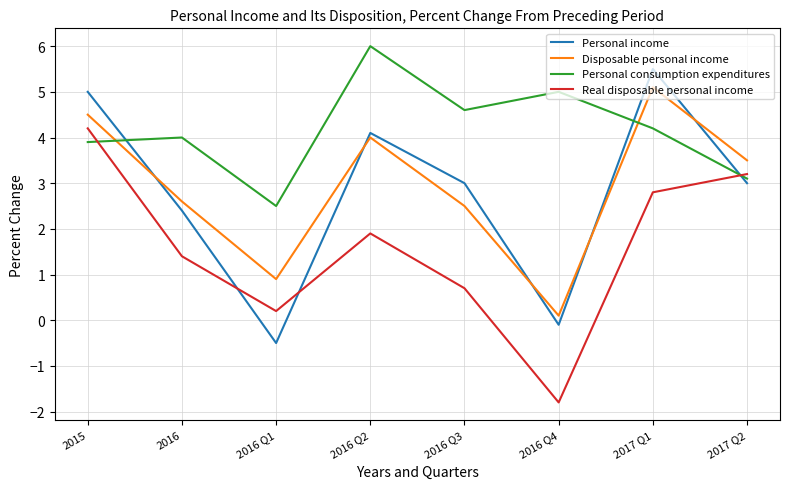

Reading right to left, what are all the values shown in this chart?

Personal income: 2017 Q2=3.0	2017 Q1=5.5	2016 Q4=-0.1	2016 Q3=3.0	2016 Q2=4.1	2016 Q1=-0.5	2016=2.4	2015=5.0
Disposable personal income: 2017 Q2=3.5	2017 Q1=5.1	2016 Q4=0.1	2016 Q3=2.5	2016 Q2=4.0	2016 Q1=0.9	2016=2.6	2015=4.5
Personal consumption expenditures: 2017 Q2=3.1	2017 Q1=4.2	2016 Q4=5.0	2016 Q3=4.6	2016 Q2=6.0	2016 Q1=2.5	2016=4.0	2015=3.9
Real disposable personal income: 2017 Q2=3.2	2017 Q1=2.8	2016 Q4=-1.8	2016 Q3=0.7	2016 Q2=1.9	2016 Q1=0.2	2016=1.4	2015=4.2